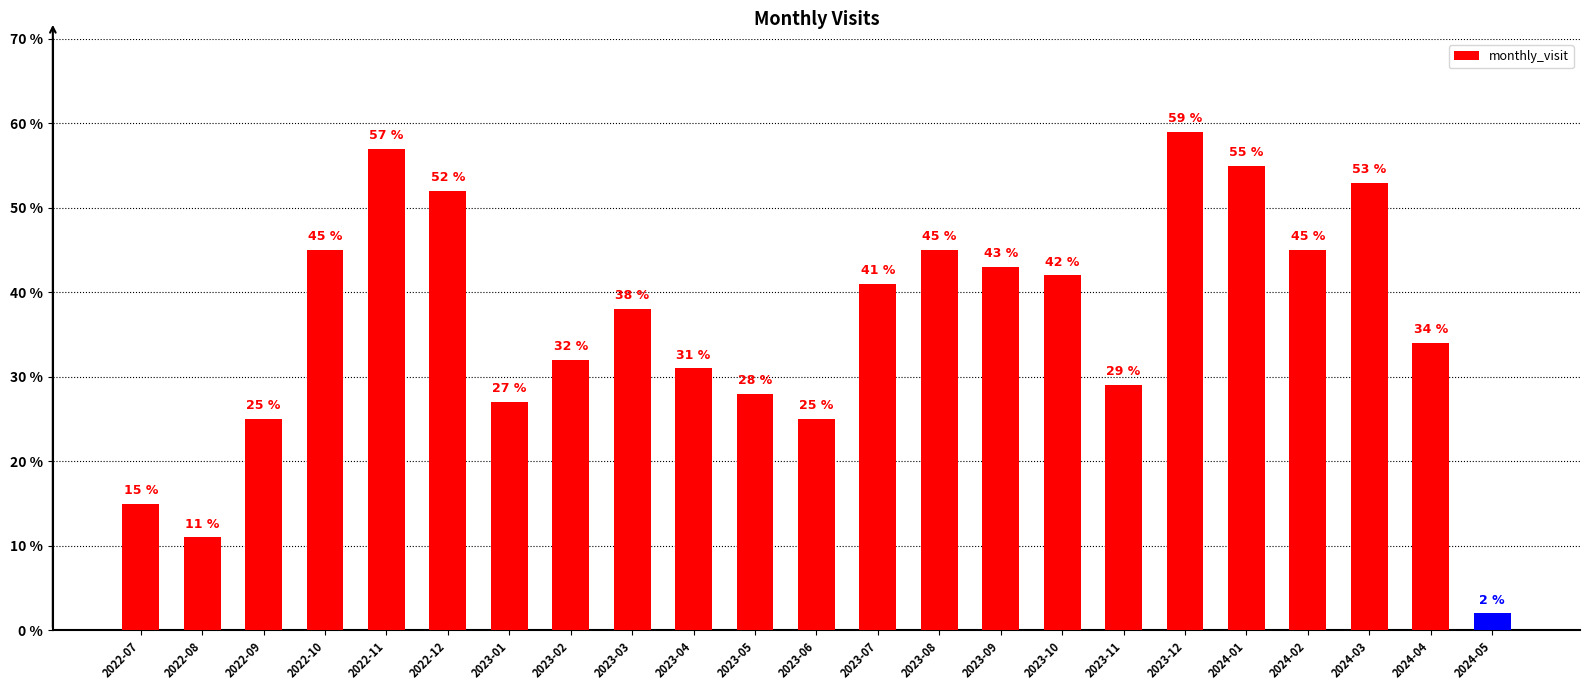

Reading left to right, extract all data points from this chart.

15	11	25	45	57	52	27	32	38	31	28	25	41	45	43	42	29	59	55	45	53	34	2